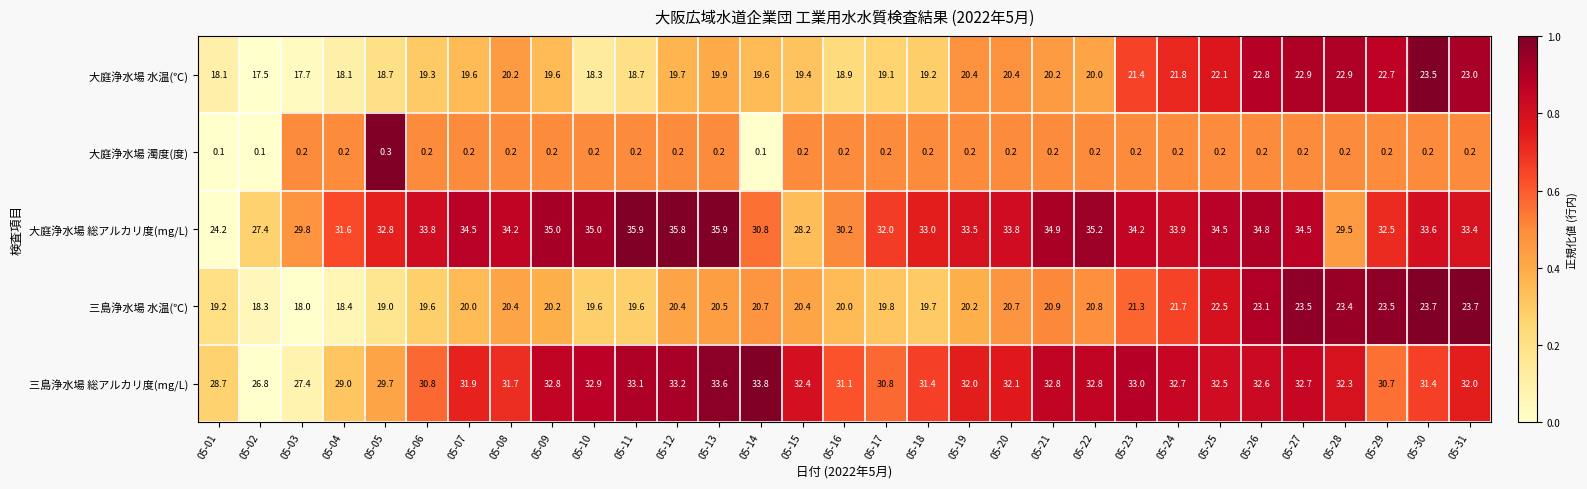

What is the greatest value displayed?

35.9